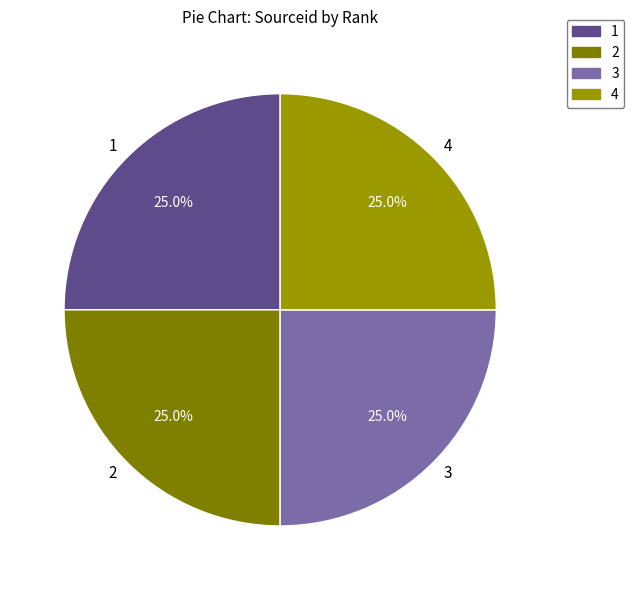

The 4 slice represents 25% of the pie. True or false?

True